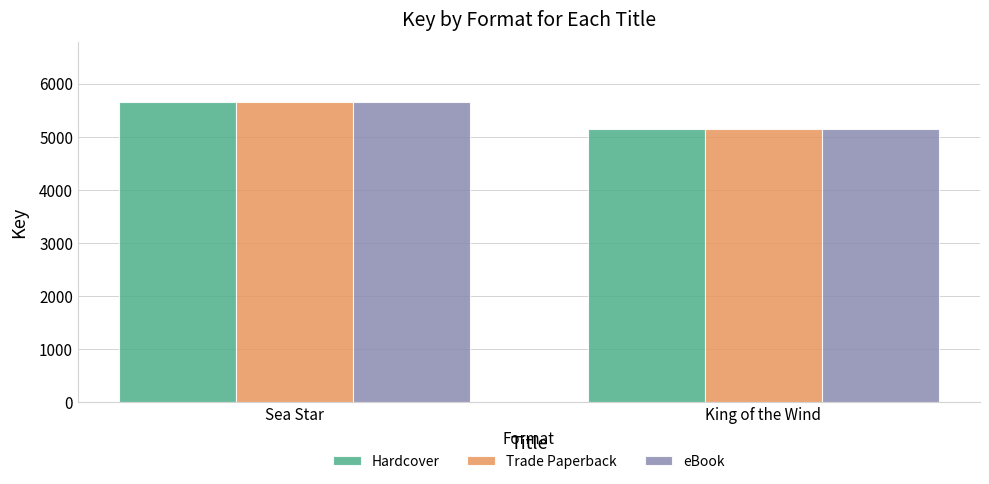

What is the difference between the maximum and minimum values in the Hardcover series?

504